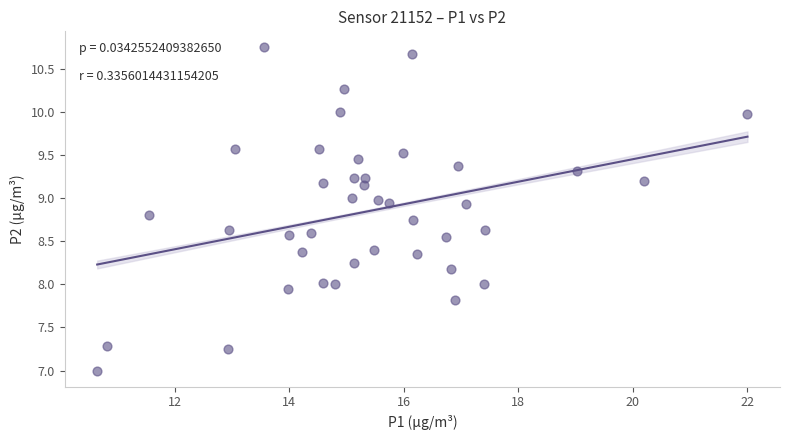

What is the range of X values (max minus min)?

11.3